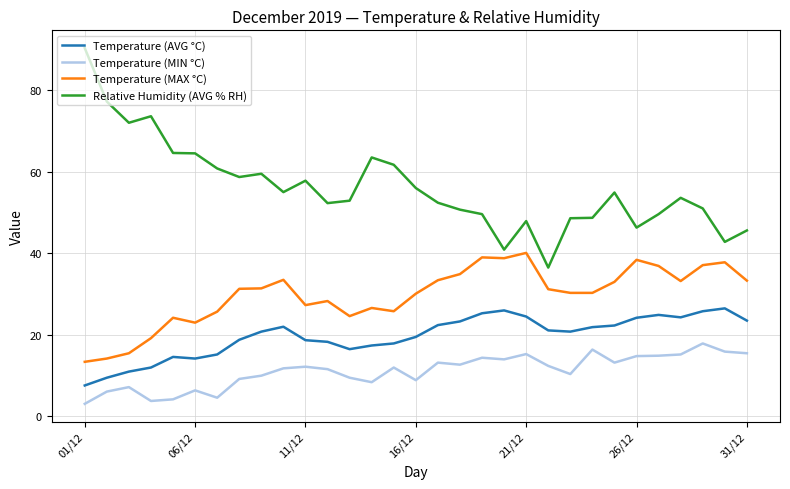

How many lines are shown in the chart?

4